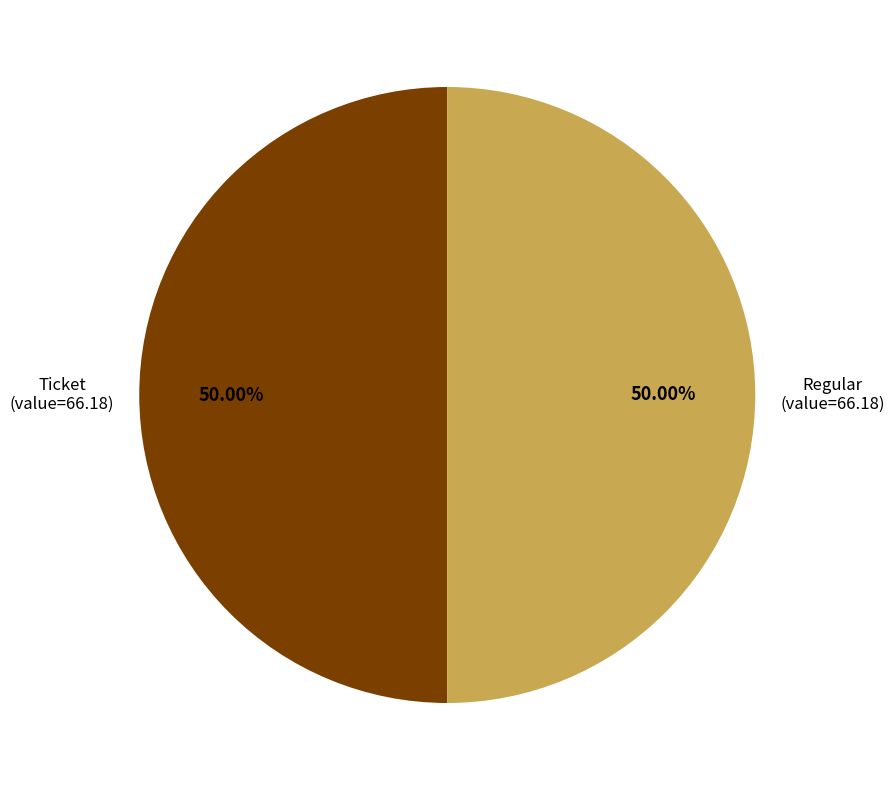

To the nearest percent, what is the combined percentage of Ticket and Regular?

100%